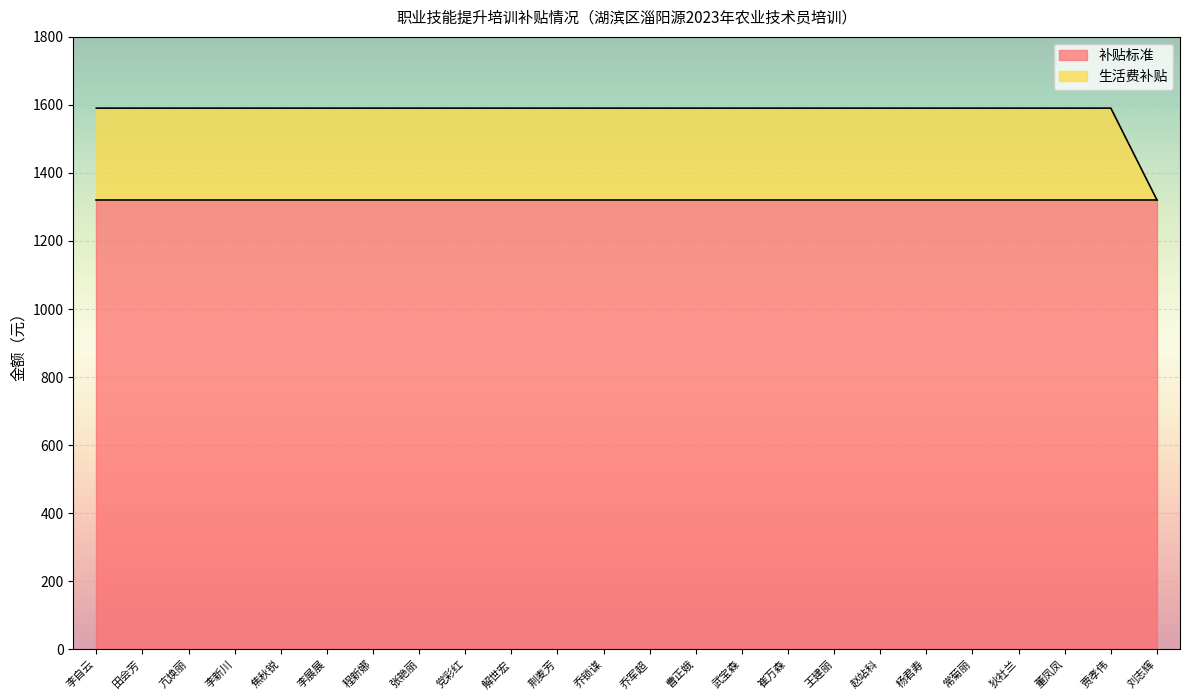

True or false: the data has more than 2 interior local peaks.

False